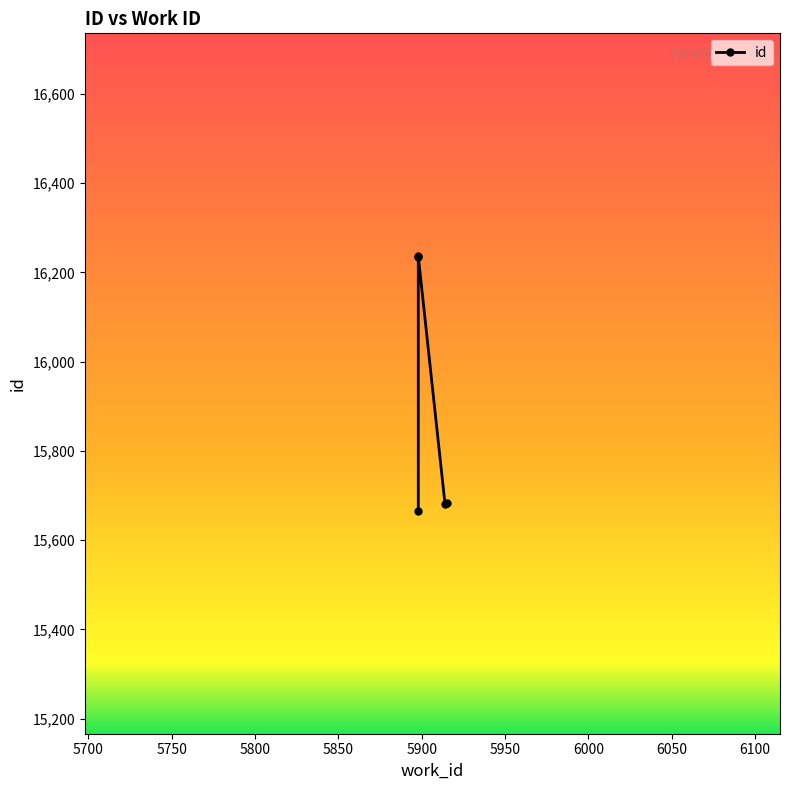

What is the value of the 2nd point from the left?

16235